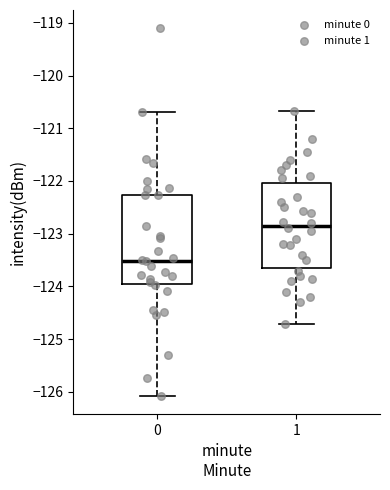

Reading left to right, transcribe this box plot: for each box, give where its median line is, the range the box spans, and where its two whiskers end, as read against the y-axis. The values are not printed on the chart, so give them approximately, as read against the axis.

0: median -123.5, box -124.0 to -122.3, whiskers -126.1 to -120.7
1: median -122.8, box -123.6 to -122.0, whiskers -124.7 to -120.7